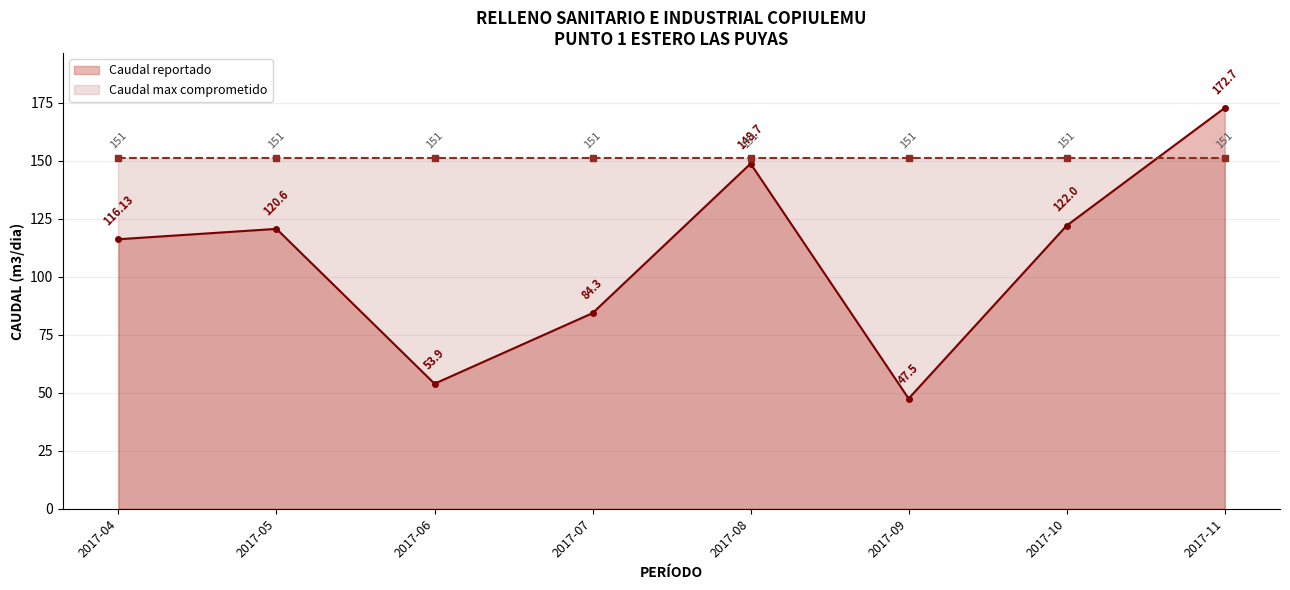

At which category does the chart reach its minimum across all series?

2017-09